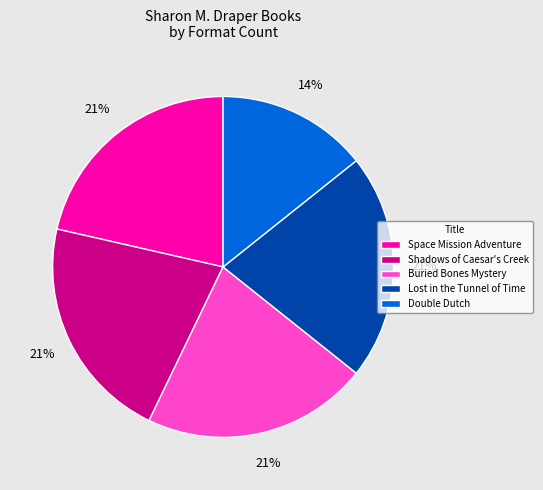

To the nearest percent, what is the difference between the largest and smallest slice percentages?

7%